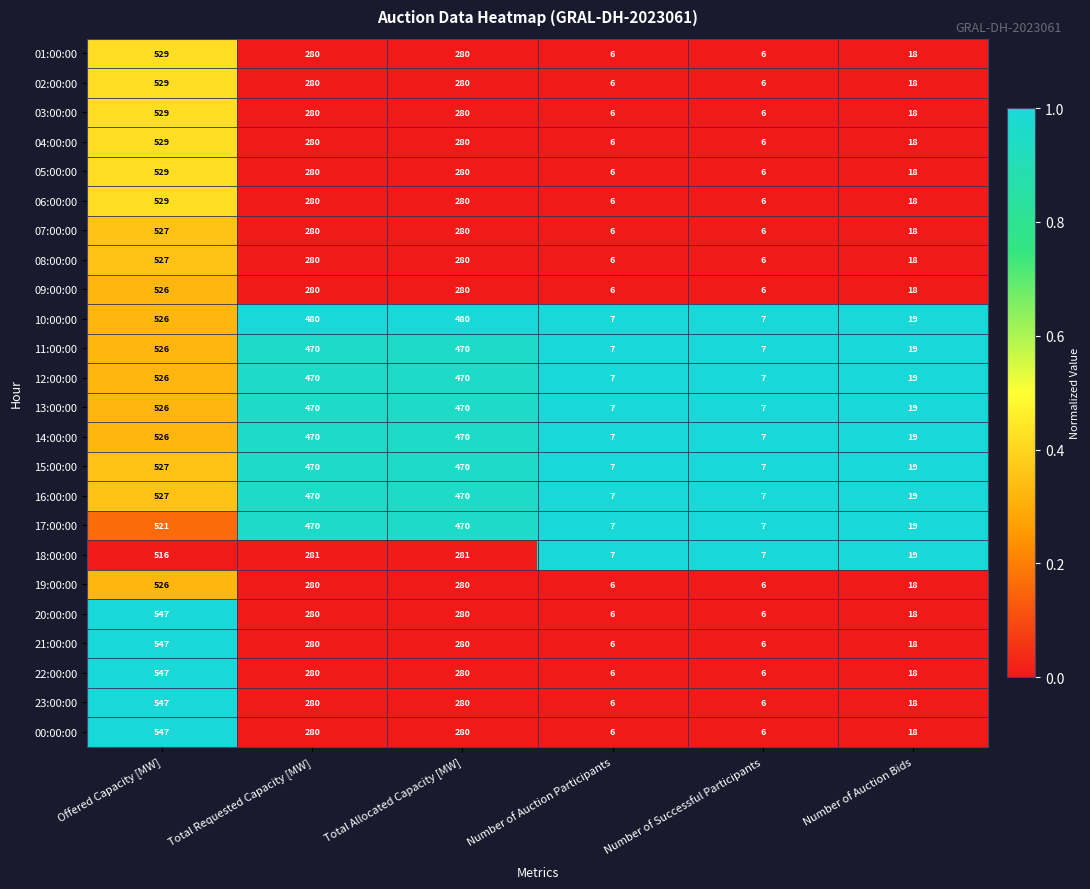

At which category is the sum across all series the highest?

Offered Capacity [MW]